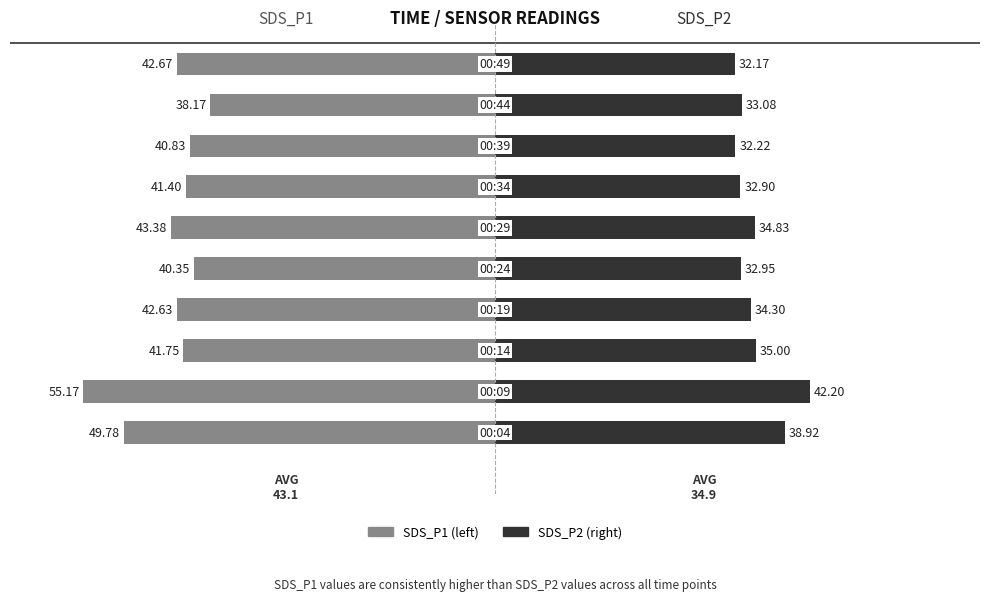

Is the value of SDS_P1 at 8 greater than the value of SDS_P2 at 6?

No